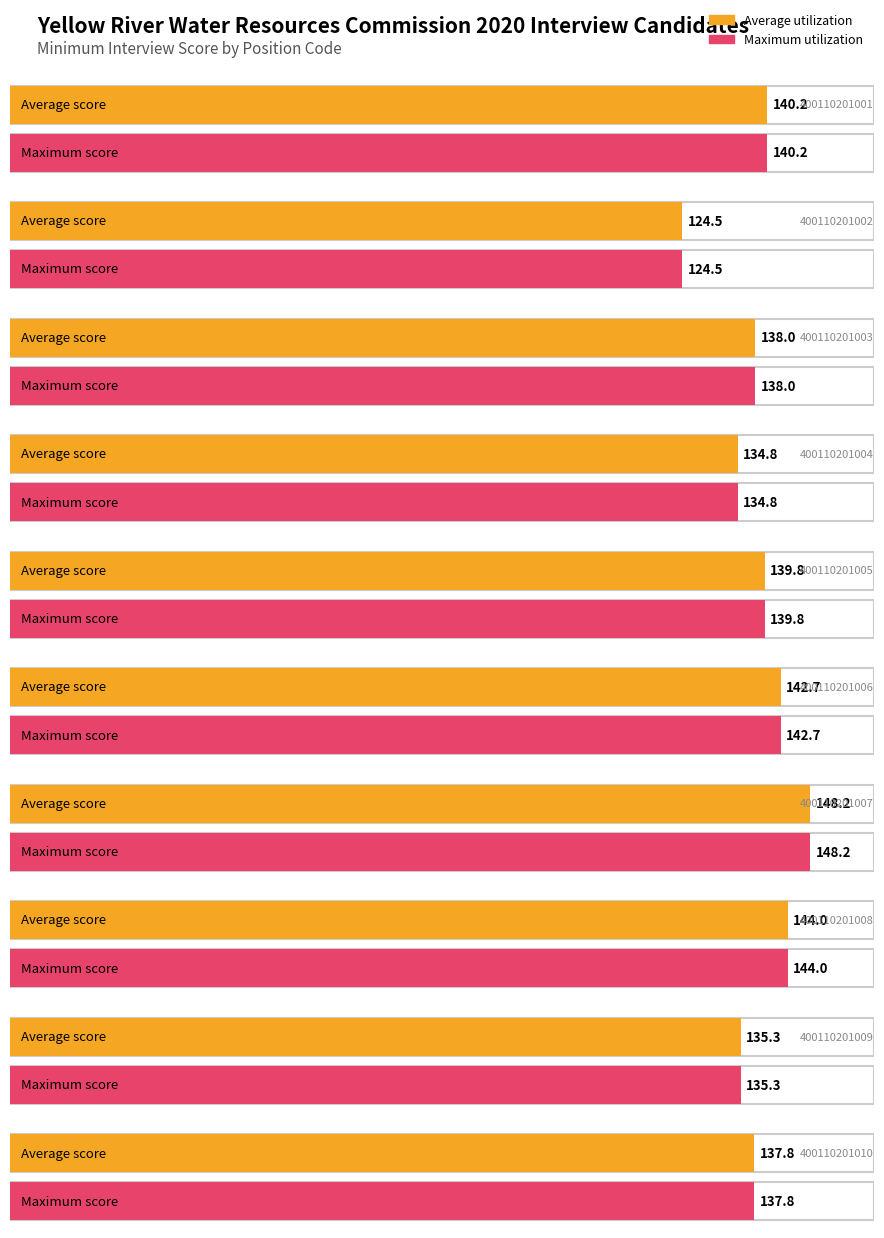

What is the sum of all Average utilization values?

1385.3